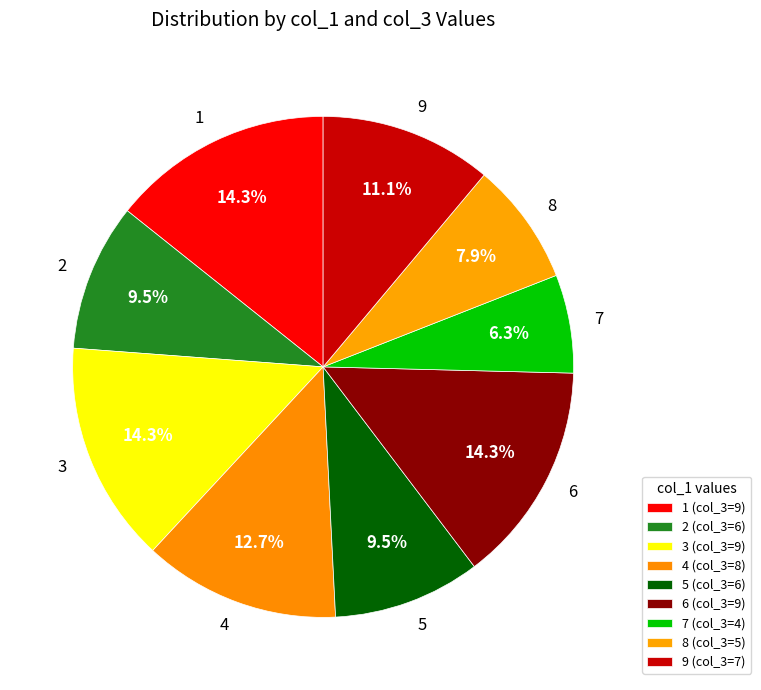

True or false: 8 accounts for 1% of the total.

False